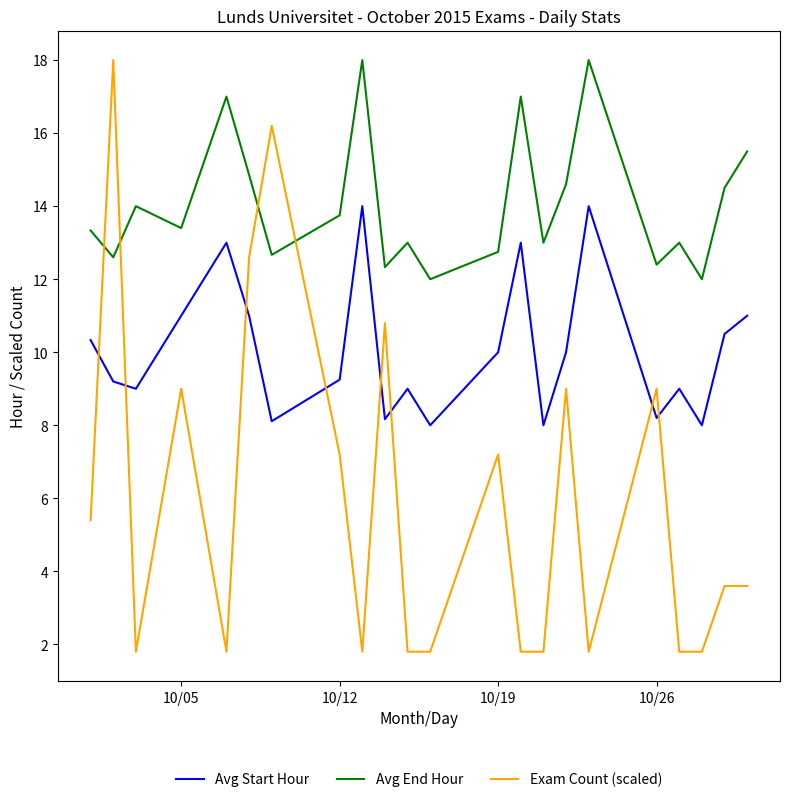

What is the difference between the maximum and minimum values in the Exam Count (scaled) series?

16.2